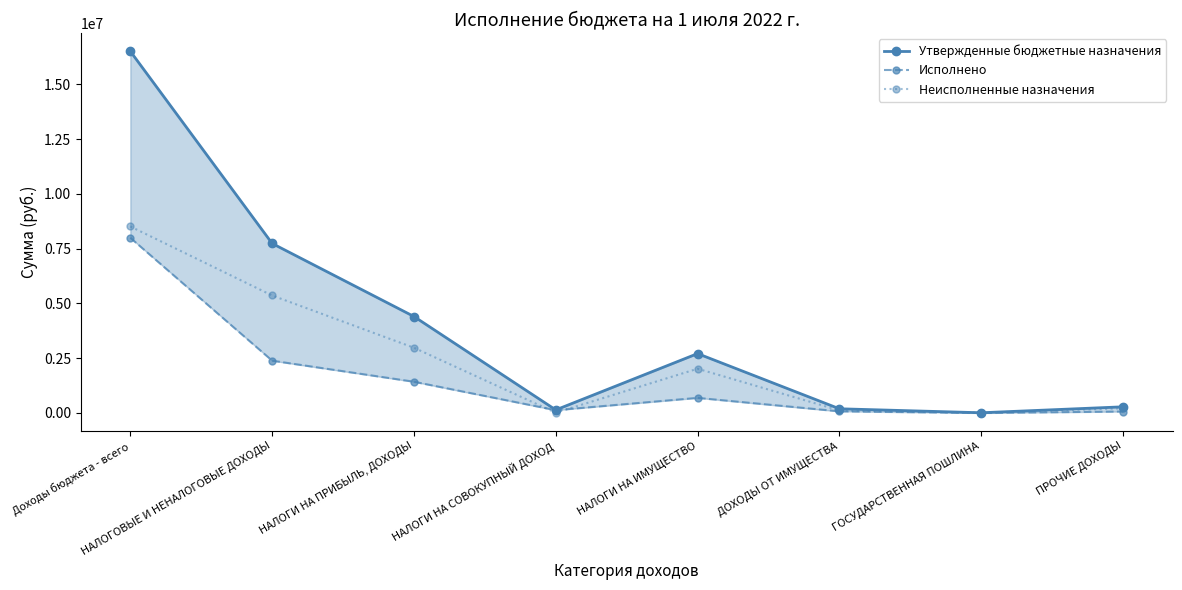

At which label does Утвержденные бюджетные назначения first exceed 2710000?

Доходы бюджета - всего